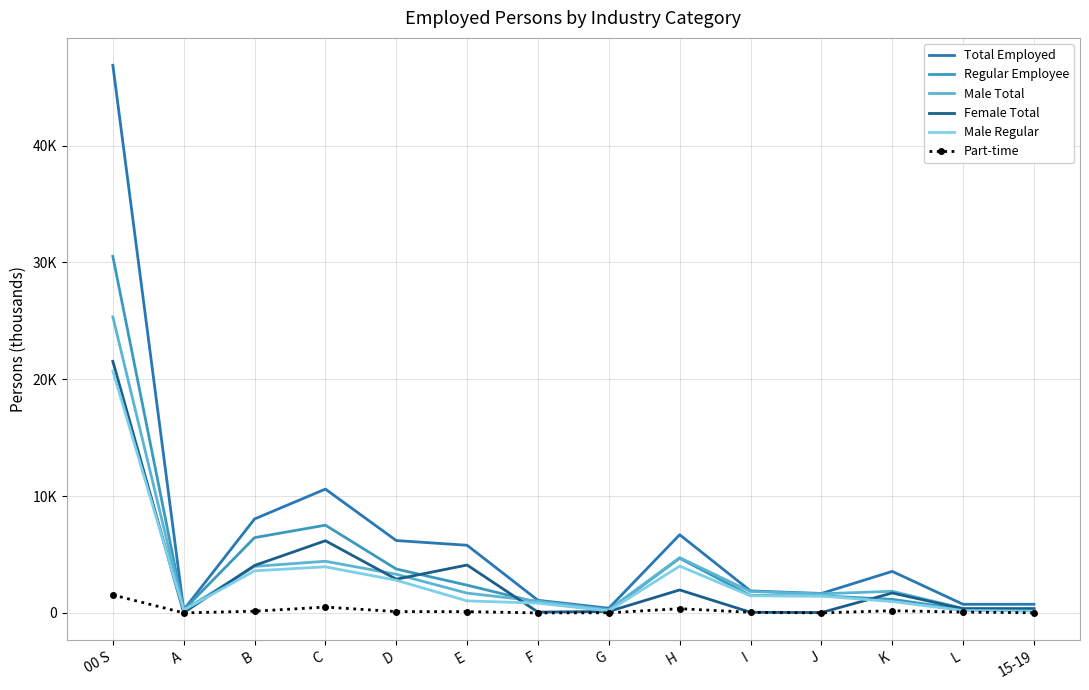

True or false: Part-time and Regular Employee cross at least once.

False